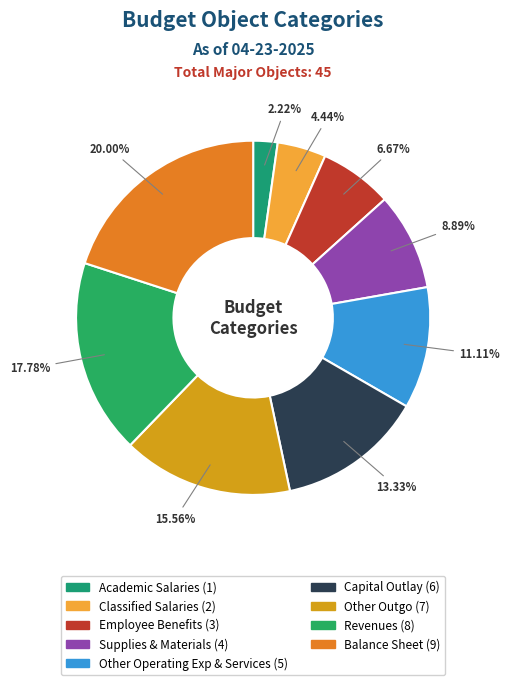

Approximately how many times larger is the value at Other Outgo compared to Capital Outlay?

1.2